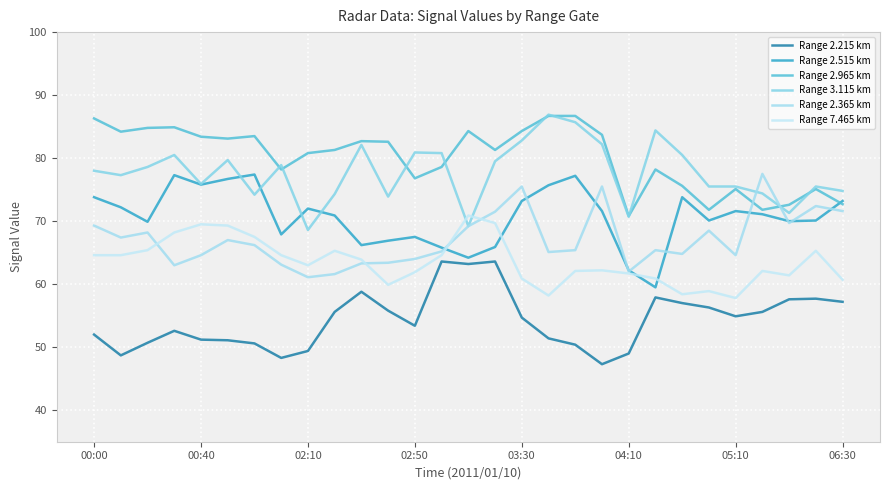

Count the number of categories in the chart.

29